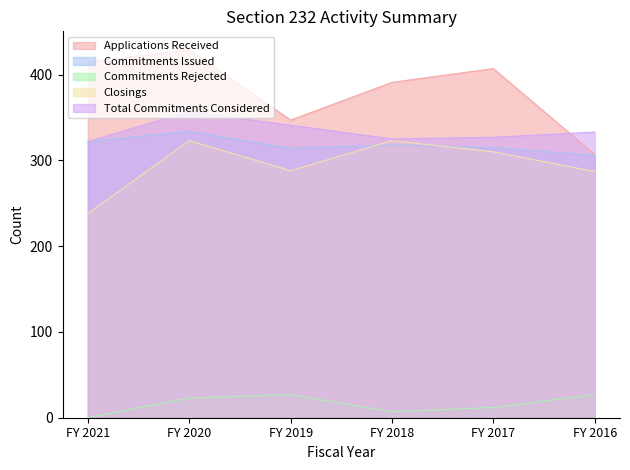

How many interior local peaks does the Total Commitments Considered series have?

1